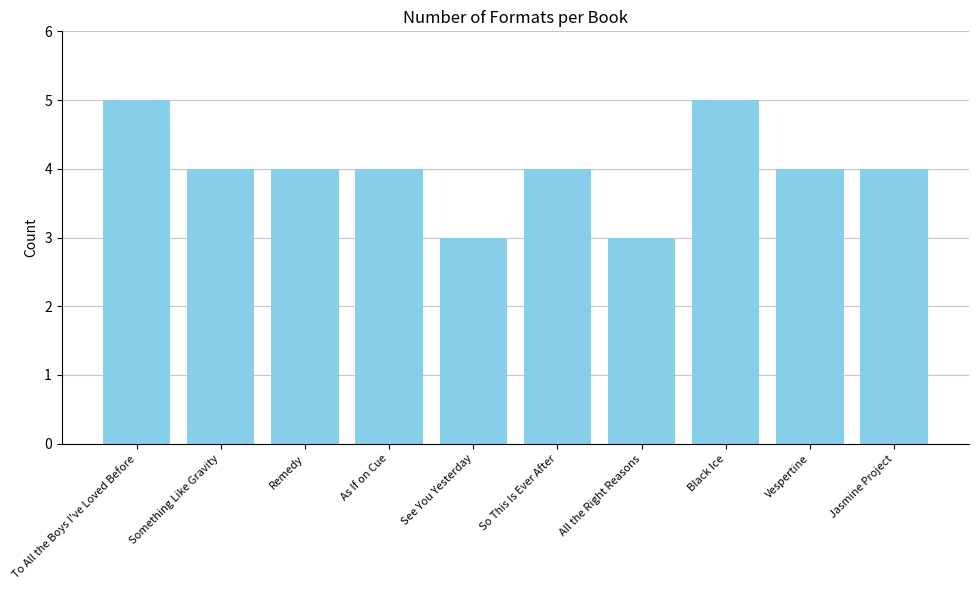

The value at Remedy is 6. True or false?

False